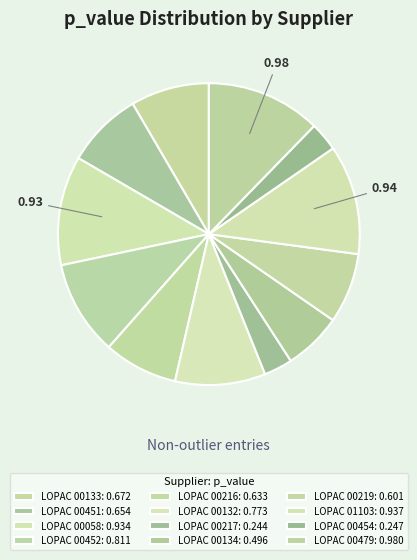

To the nearest percent, what percentage of the pie is LOPAC 00058?

12%